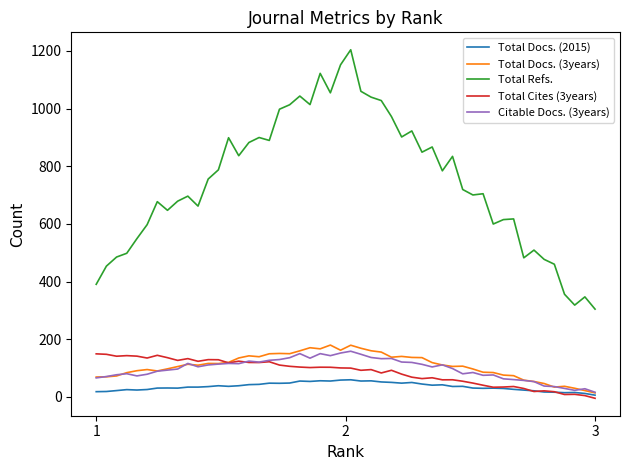

True or false: Total Refs. and Total Docs. (2015) cross at least once.

False